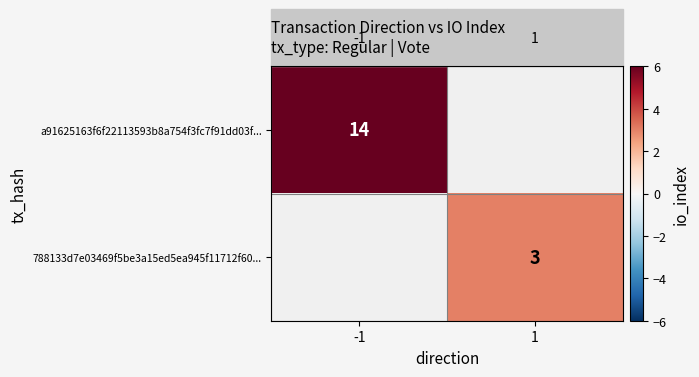

At how many categories does at least one series exceed 7?

1